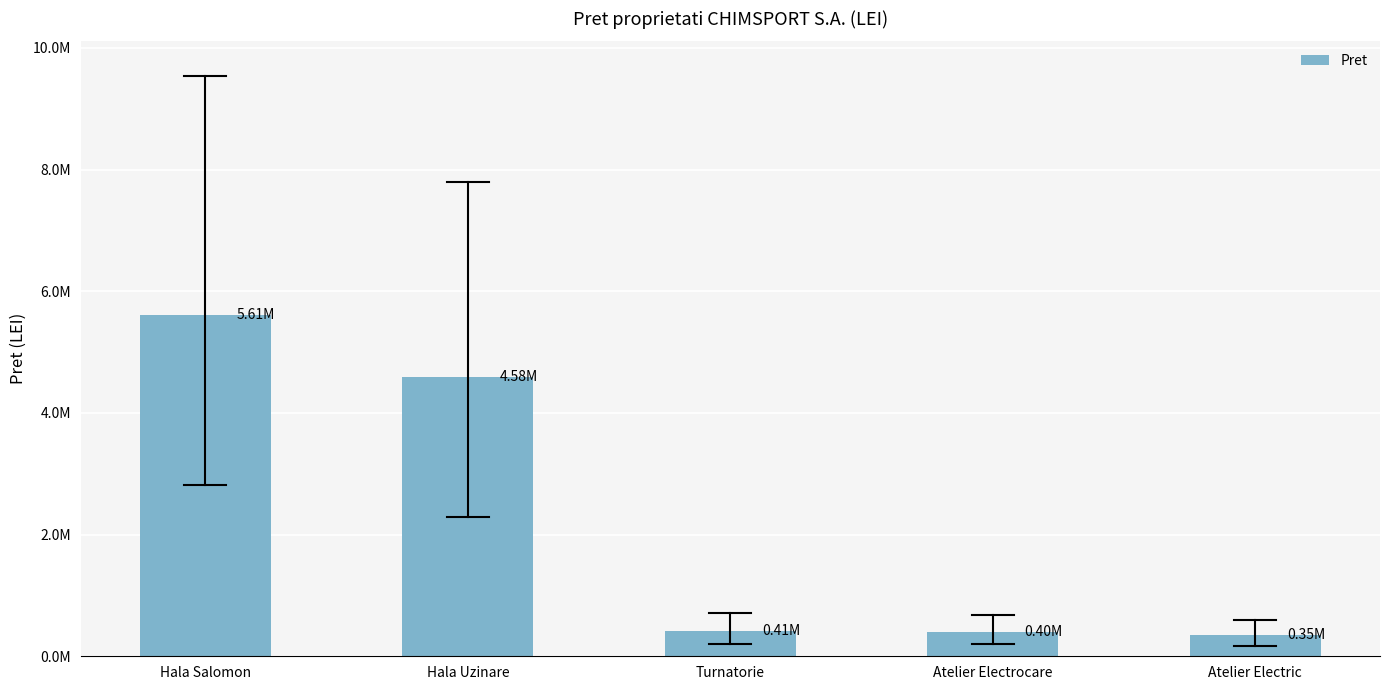

The value at Atelier Electrocare is 207238. True or false?

False